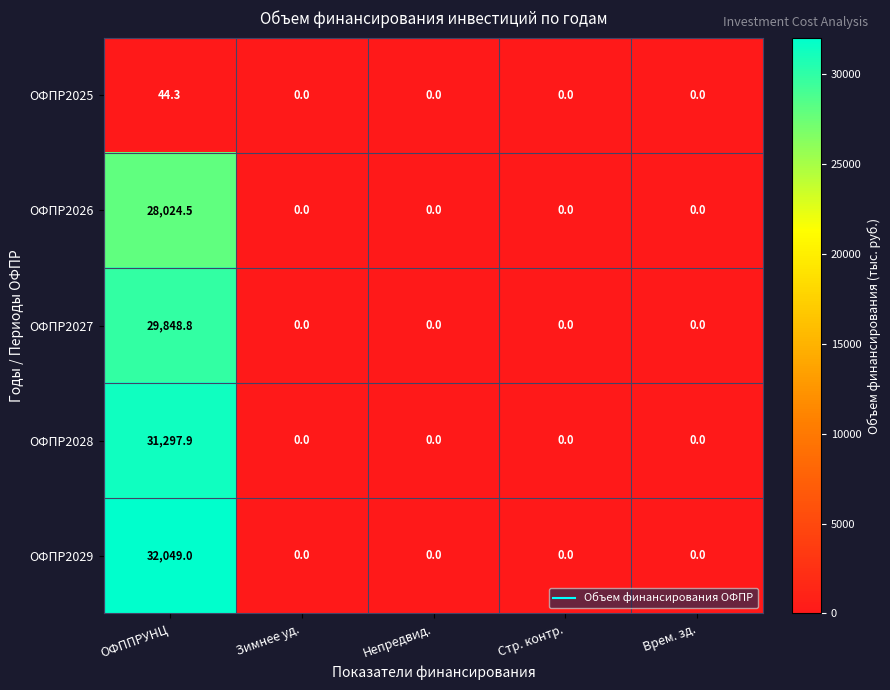

Reading left to right, extract all data points from this chart.

ОФПР2025: ОФППРУНЦ=44.3	Зимнее уд.=0.0	Непредвид.=0.0	Стр. контр.=0.0	Врем. зд.=0.0
ОФПР2026: ОФППРУНЦ=28024.5	Зимнее уд.=0.0	Непредвид.=0.0	Стр. контр.=0.0	Врем. зд.=0.0
ОФПР2027: ОФППРУНЦ=29848.8	Зимнее уд.=0.0	Непредвид.=0.0	Стр. контр.=0.0	Врем. зд.=0.0
ОФПР2028: ОФППРУНЦ=31297.9	Зимнее уд.=0.0	Непредвид.=0.0	Стр. контр.=0.0	Врем. зд.=0.0
ОФПР2029: ОФППРУНЦ=32049.0	Зимнее уд.=0.0	Непредвид.=0.0	Стр. контр.=0.0	Врем. зд.=0.0